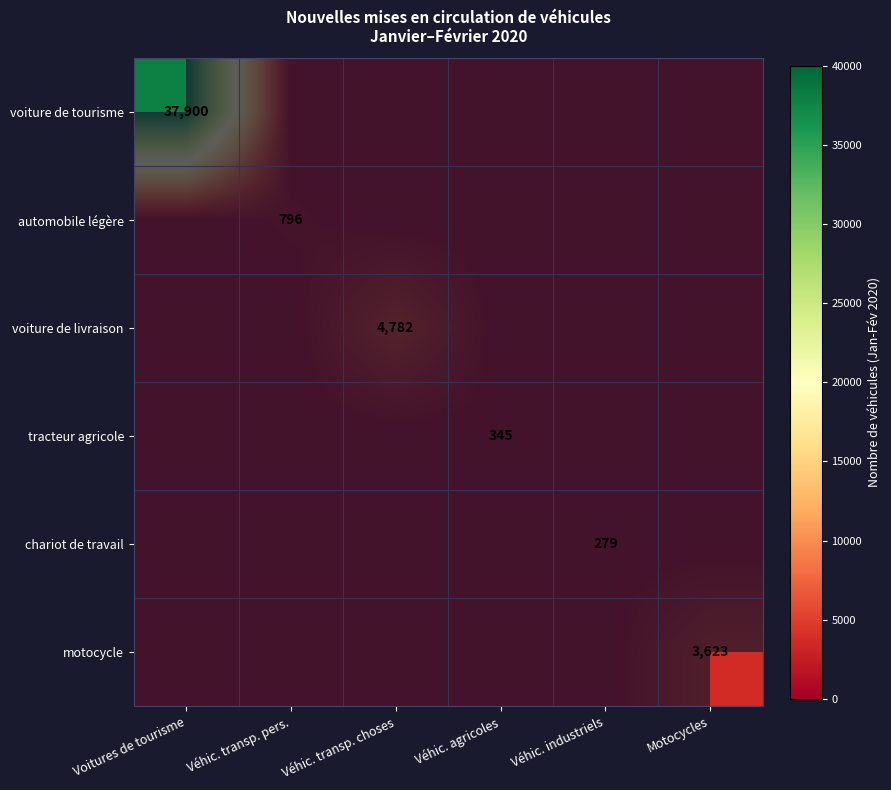

At which label is voiture de livraison closest to 2391?

Voitures de tourisme